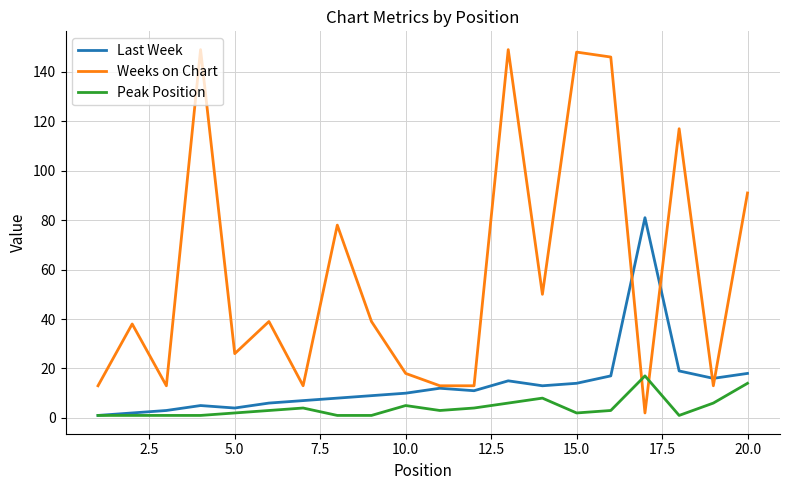

What are all the series names shown in the legend?

Last Week, Weeks on Chart, Peak Position